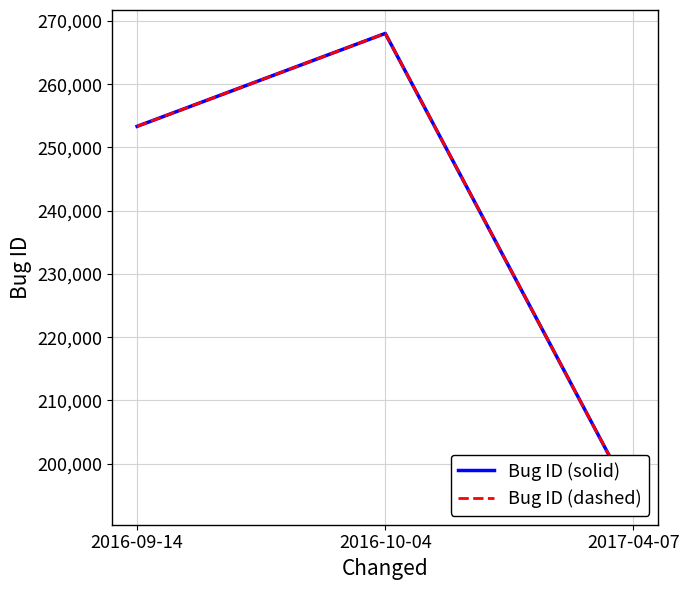

Reading left to right, what are all the values shown in this chart?

Bug ID (solid): 253331	268033	194034
Bug ID (dashed): 253331	268033	194034